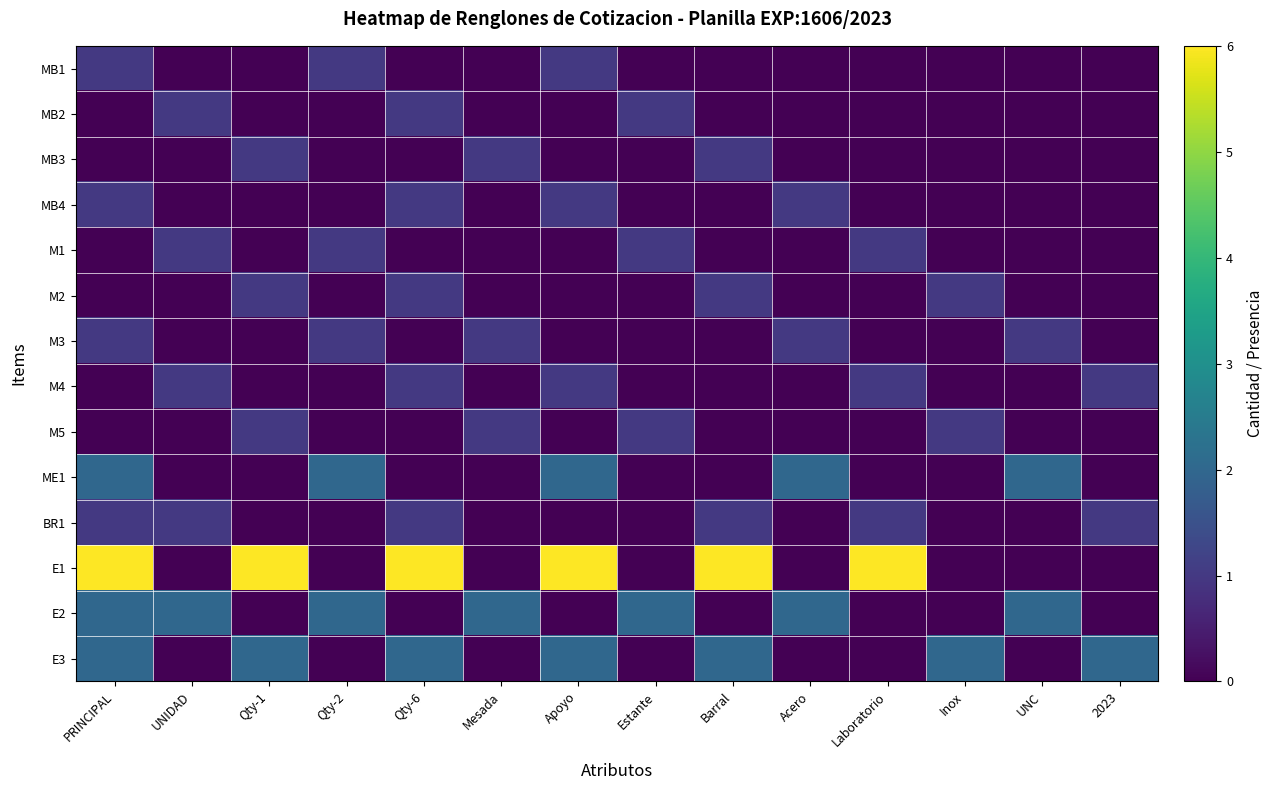

What is the spread (max minus min) of values at Barral?

6